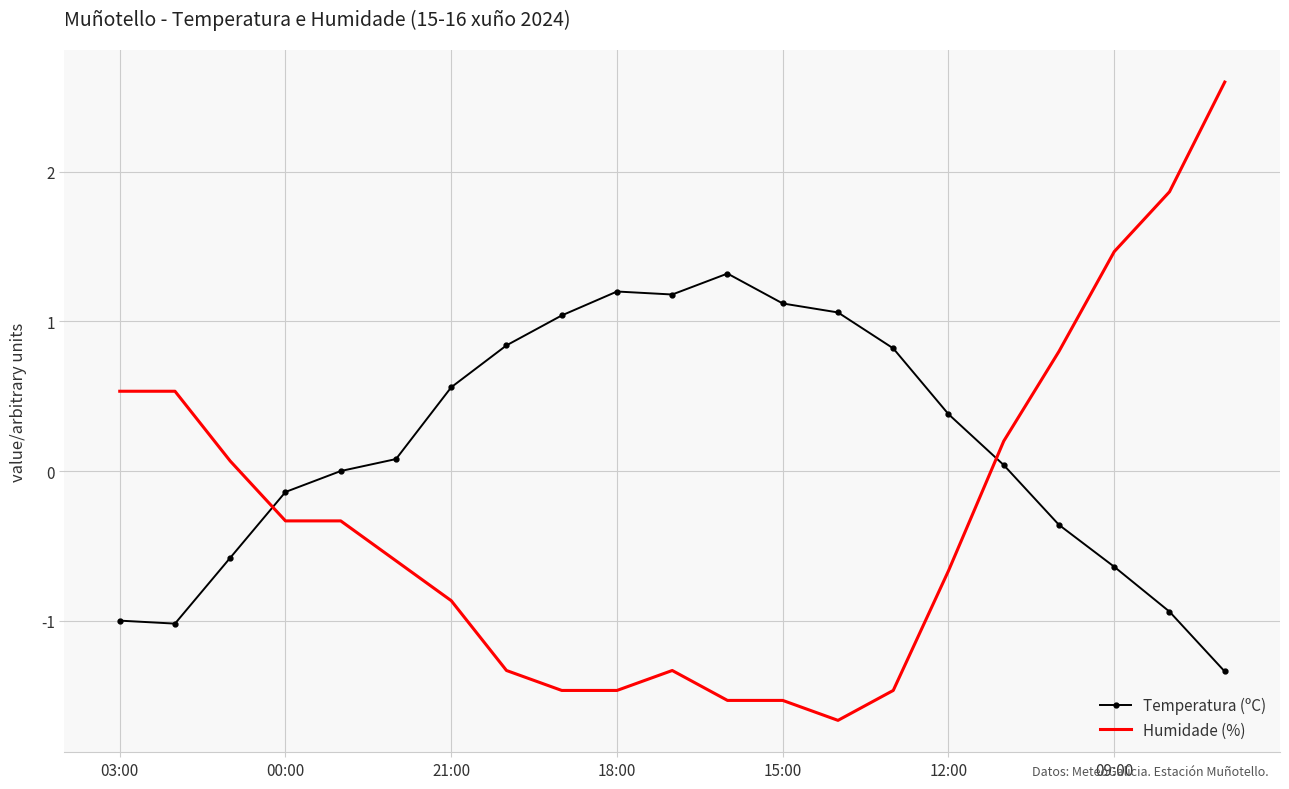

How many intersections are there between Temperatura (ºC) and Humidade (%)?

2